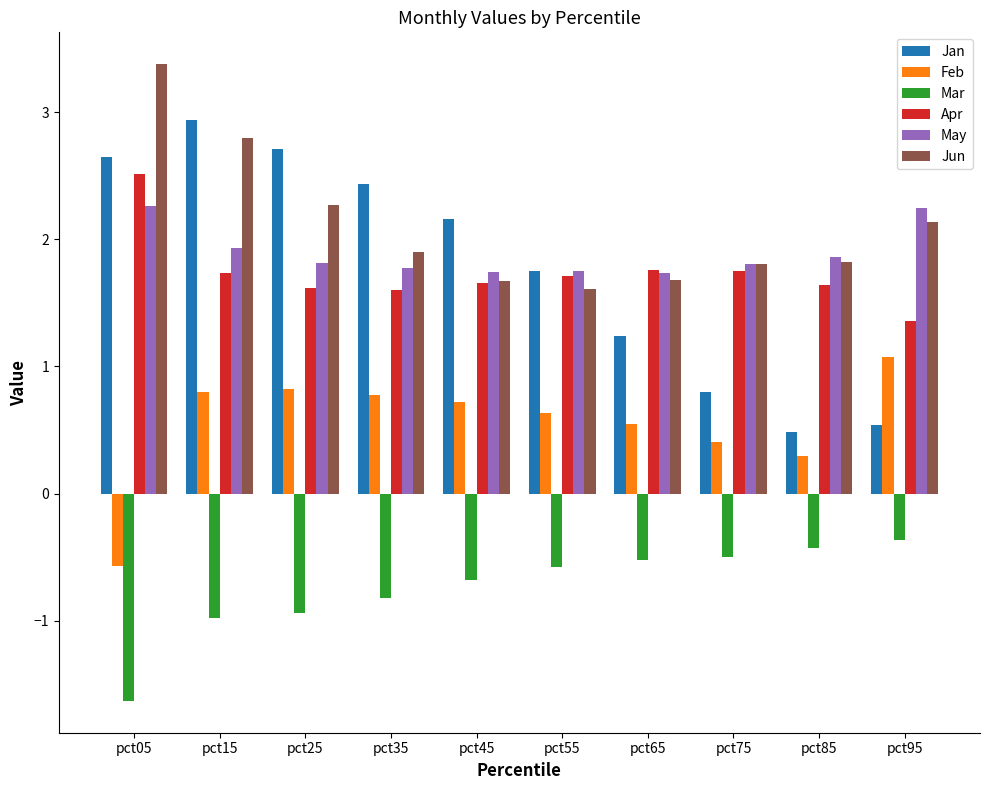

What is the difference between the highest and lowest values at pct35?

3.3